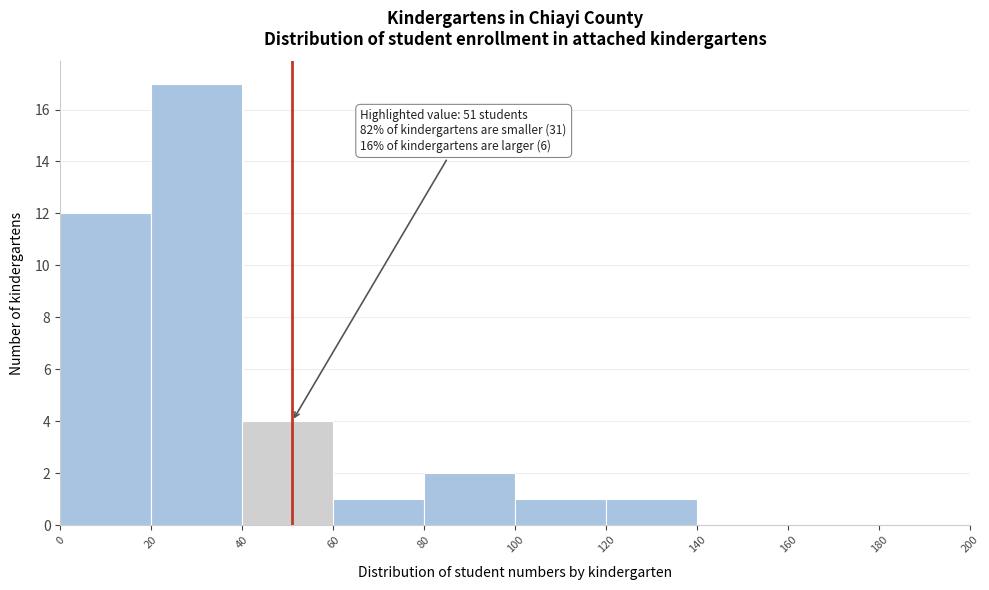

Over which range of the x-axis is the bar tallest?

20 to 40